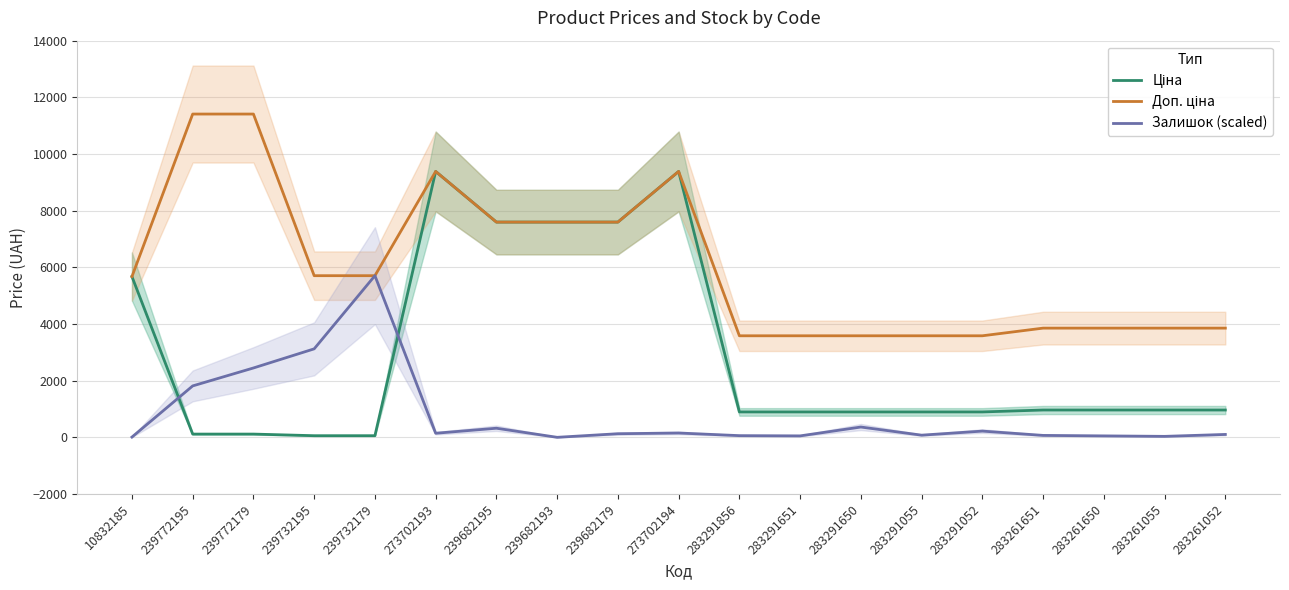

At which category does the chart reach its minimum across all series?

239682193